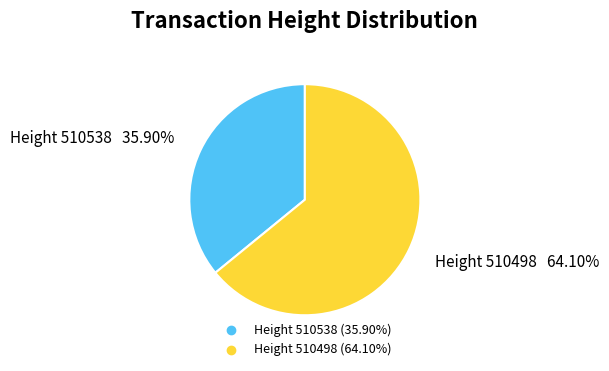

Does any single category account for the majority?

Yes